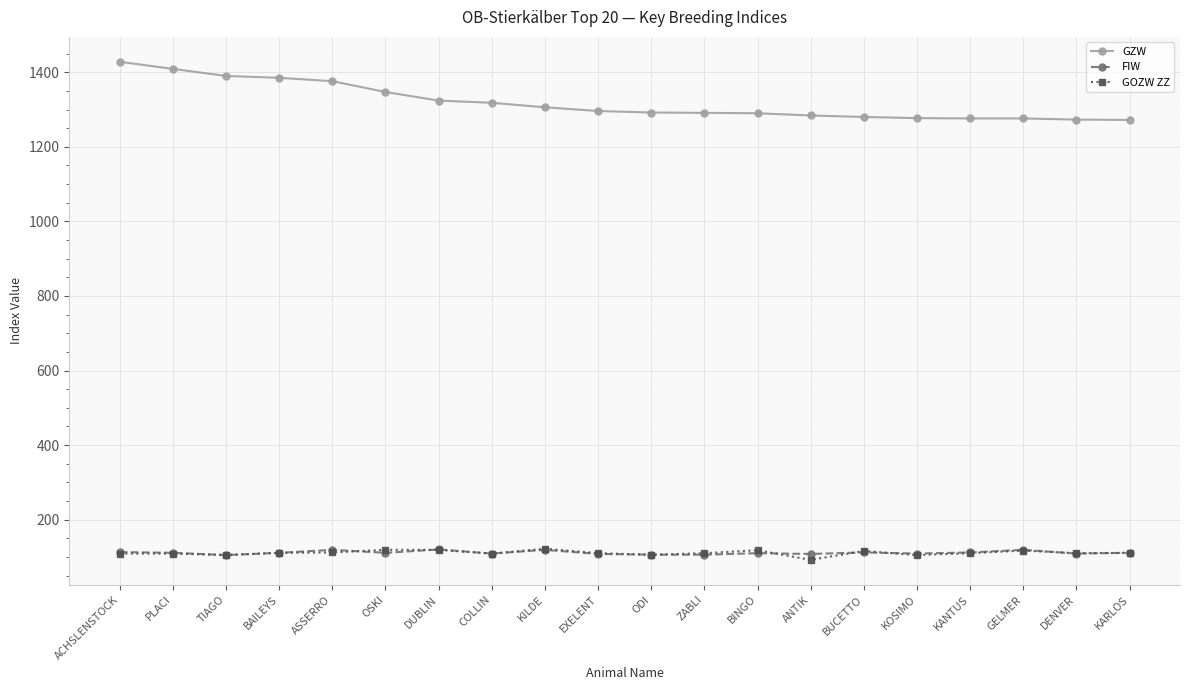

At which category does the chart reach its minimum across all series?

ANTIK